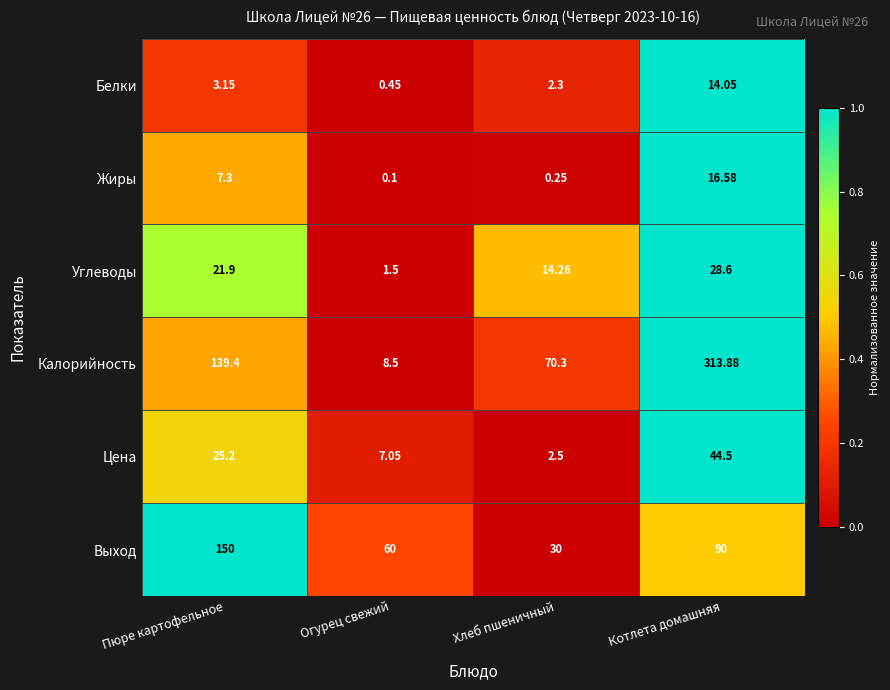

How many categories are shown in the chart?

4